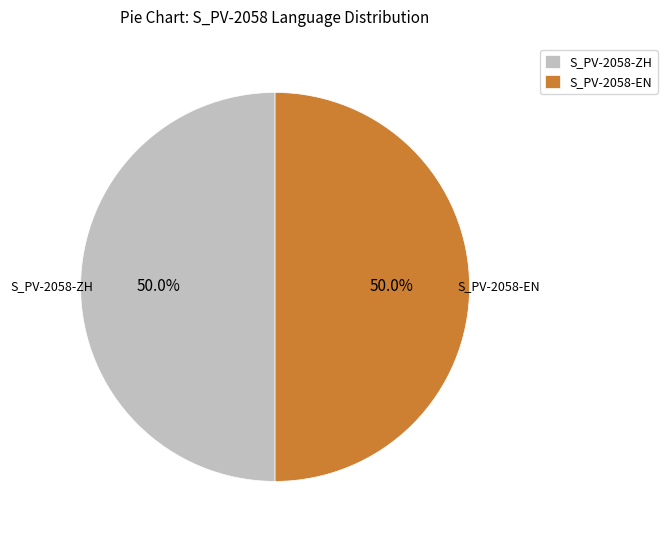

Combined, do S_PV-2058-EN and S_PV-2058-ZH account for over 50%?

Yes